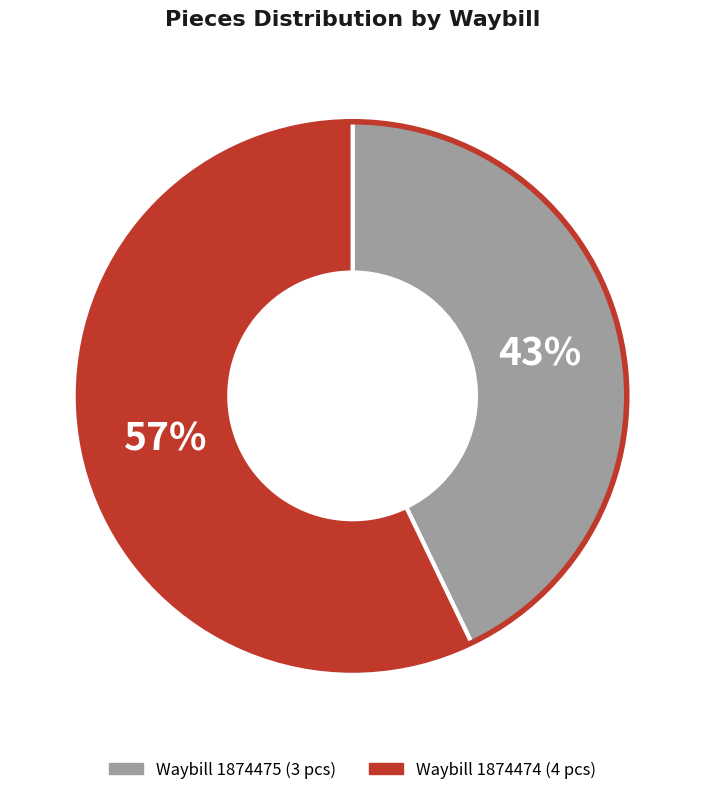

Is there any slice that represents more than half of the pie?

Yes